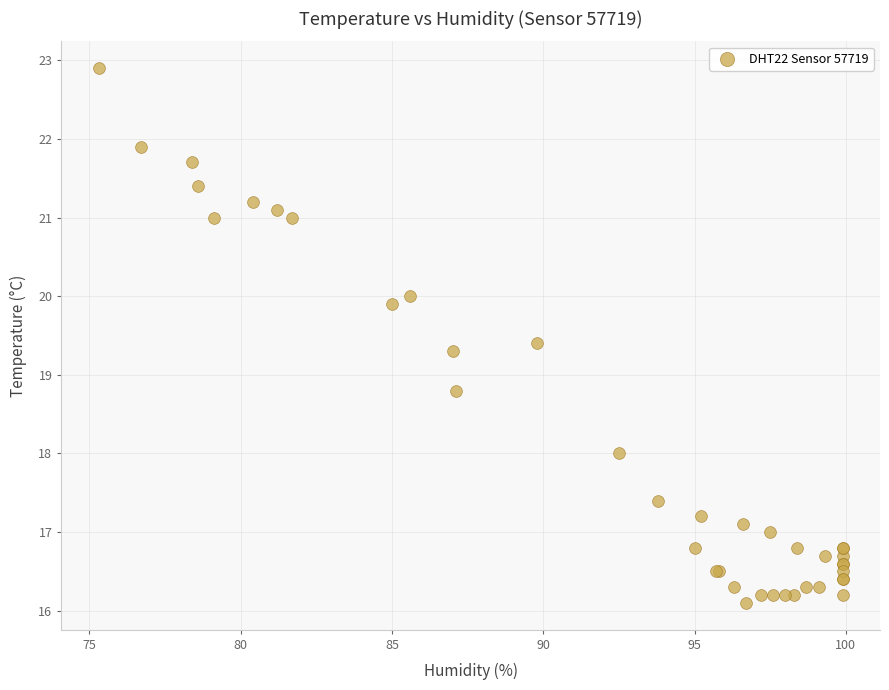

What Y value in the scatter plot is closest to 19?

18.8